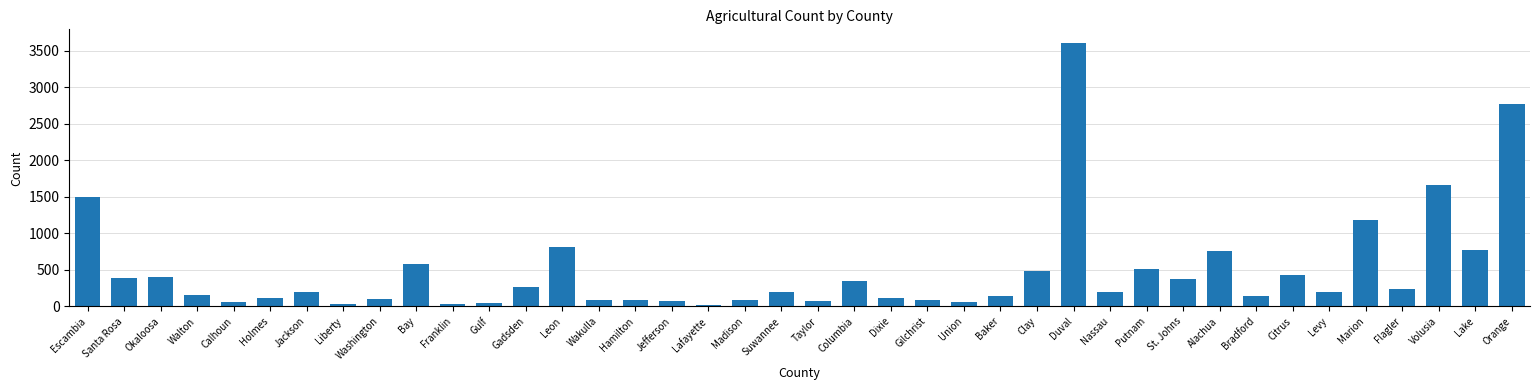

What is the difference between the second highest and second lowest values?

2736